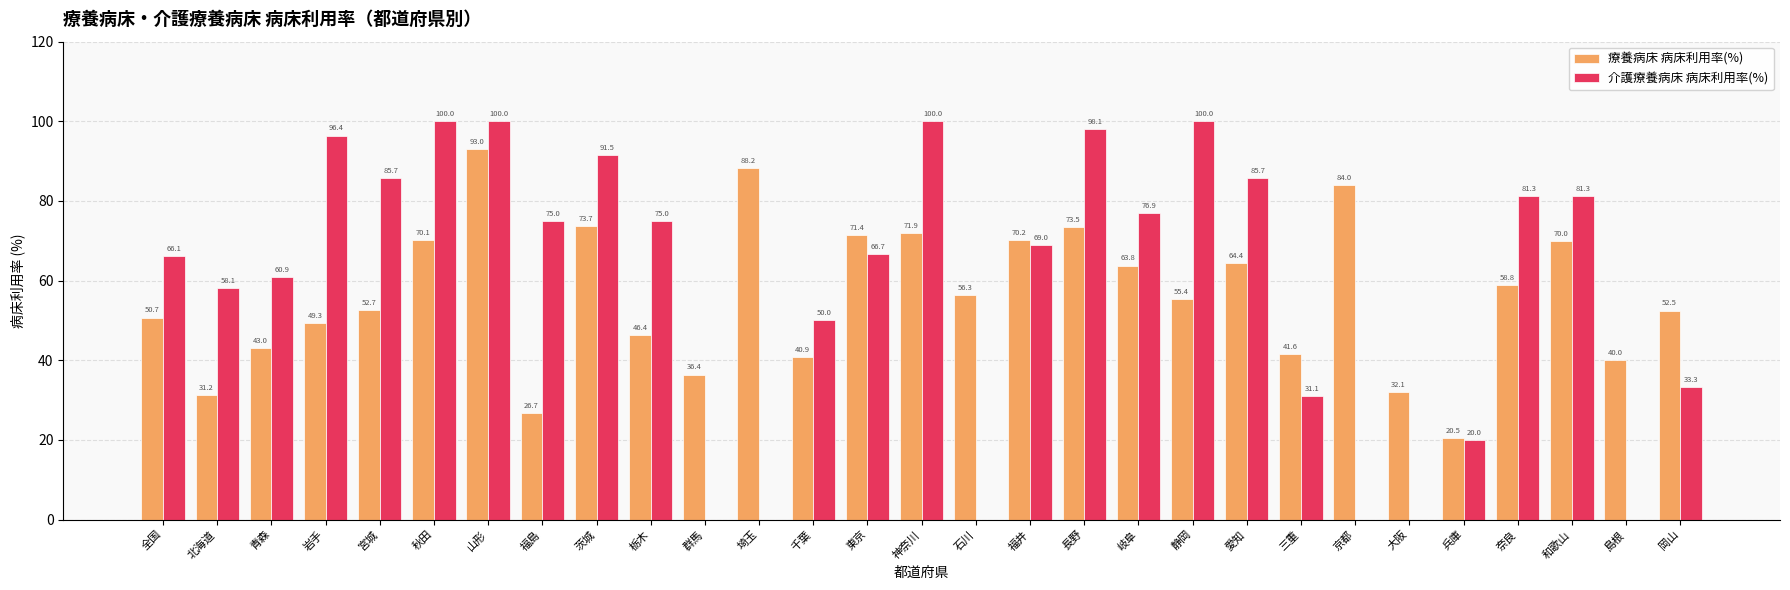

True or false: 療養病床 病床利用率(%) has a value of 73.5 at 長野.

True